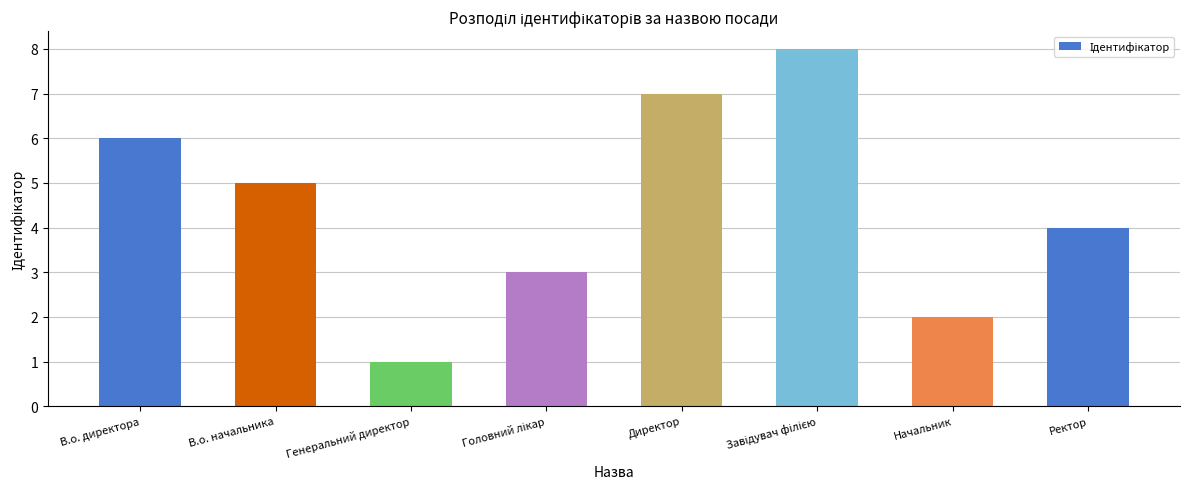

Between В.о. начальника and Ректор, which is larger?

В.о. начальника